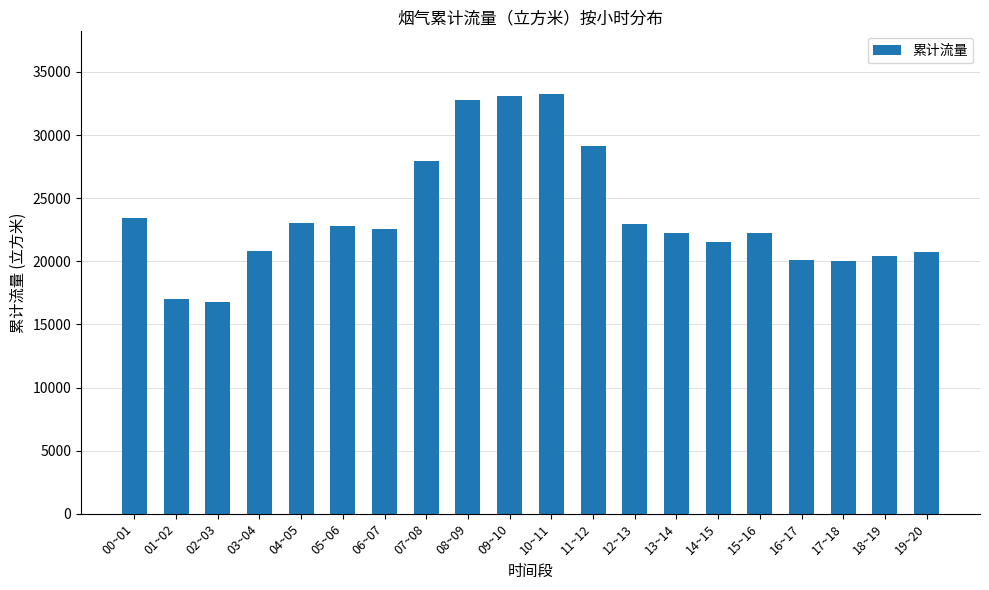

What is the label of the 2nd bar from the right?

18~19